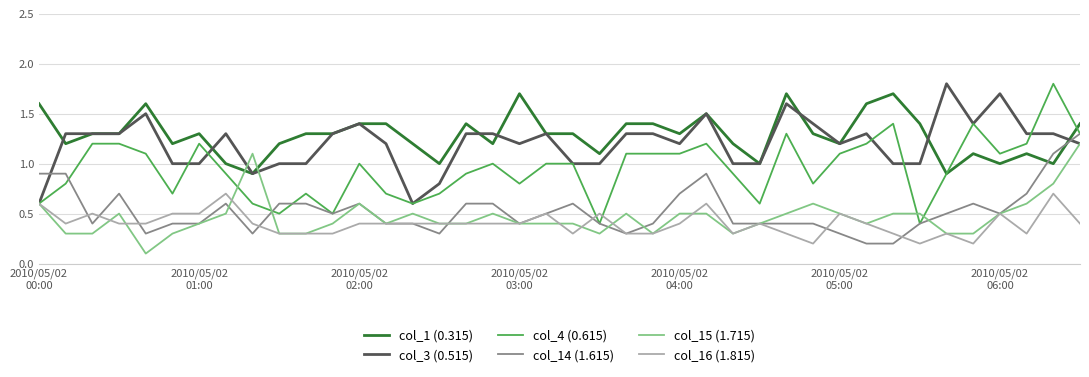

What is the highest value of the col_1 (0.315) series?

1.7